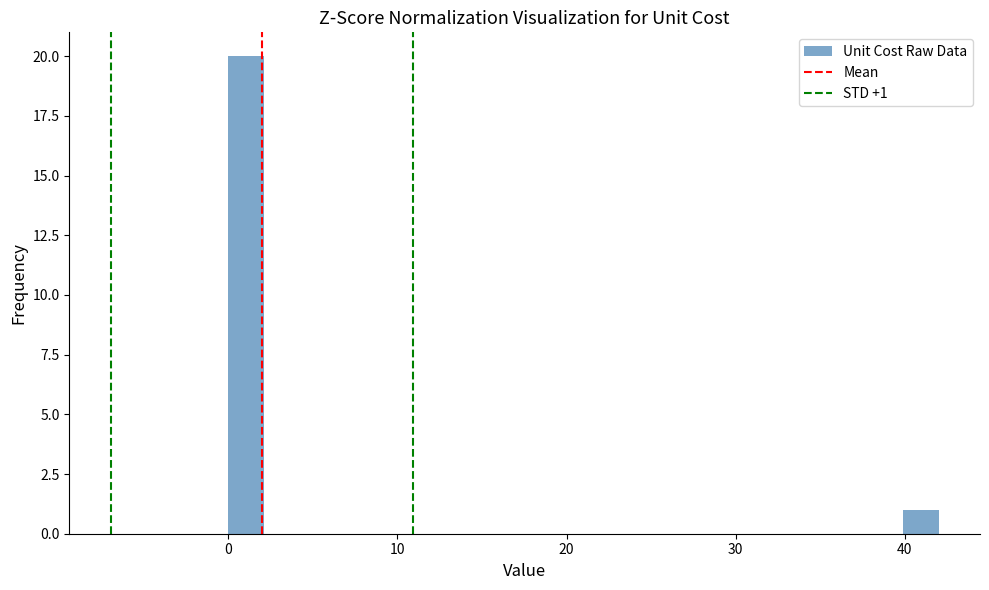

Read against the x-axis, roughly where is the centre of the tallest bar?

1